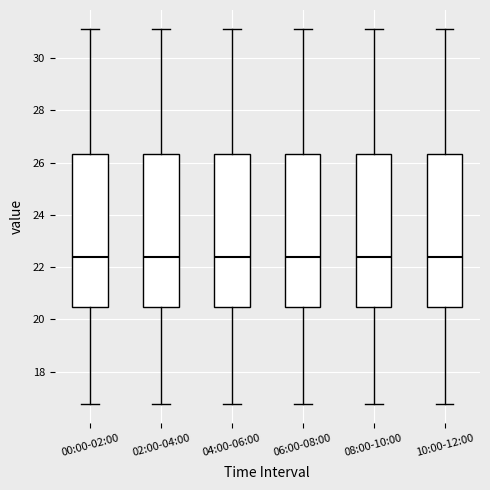

Where is the lower edge of the box for 02:00-04:00 on the y-axis? The values are not printed on the chart, so give them approximately, as read against the axis.

20.4